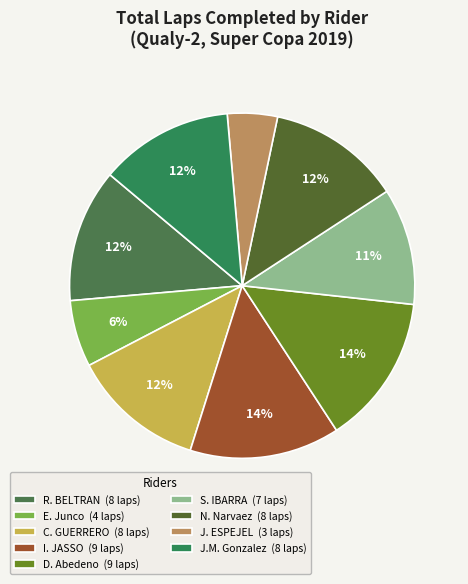

Which slice is the largest?

Ian JASSO